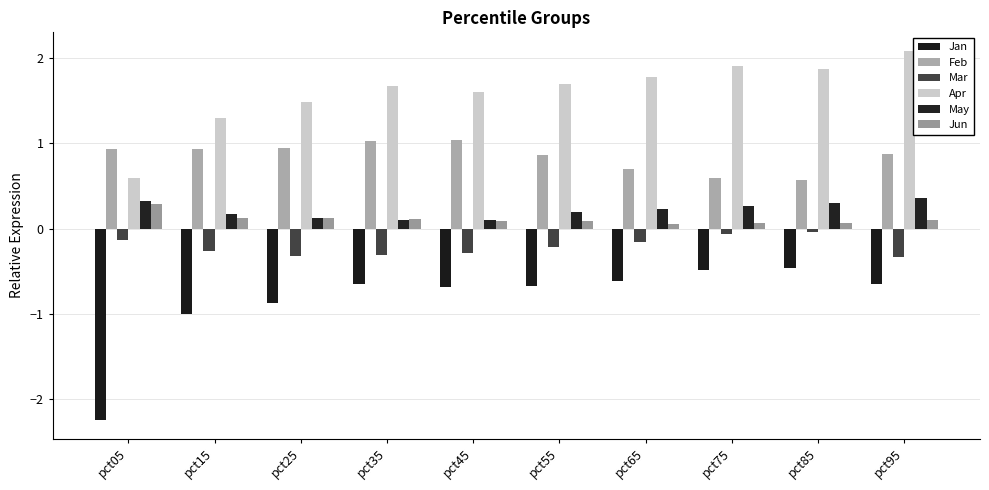

Count the number of categories in the chart.

10